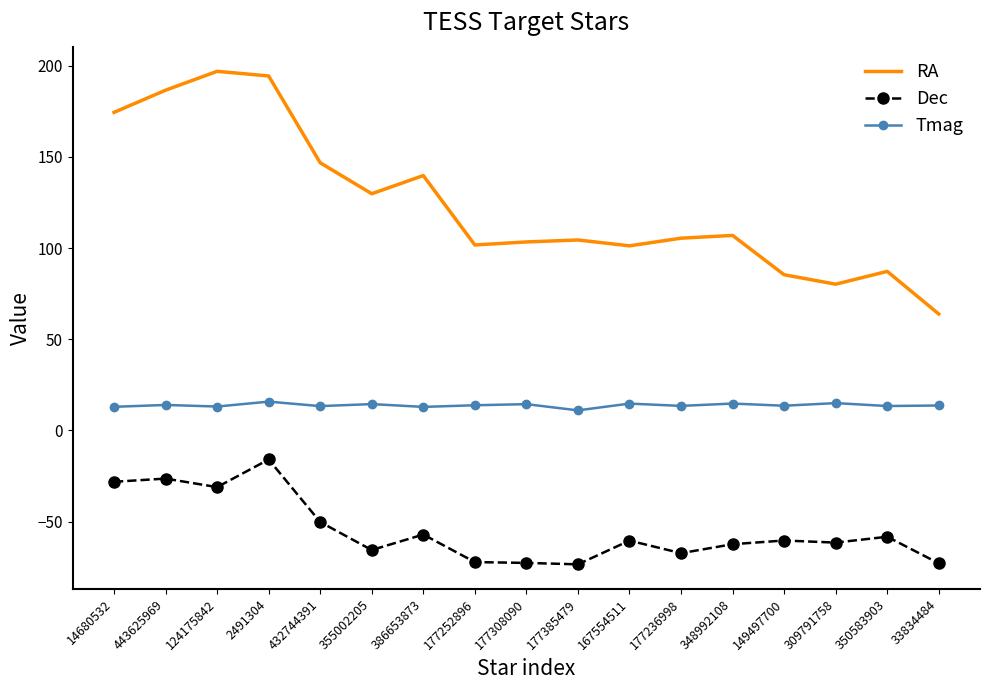

What position from the right is 432744391?

13